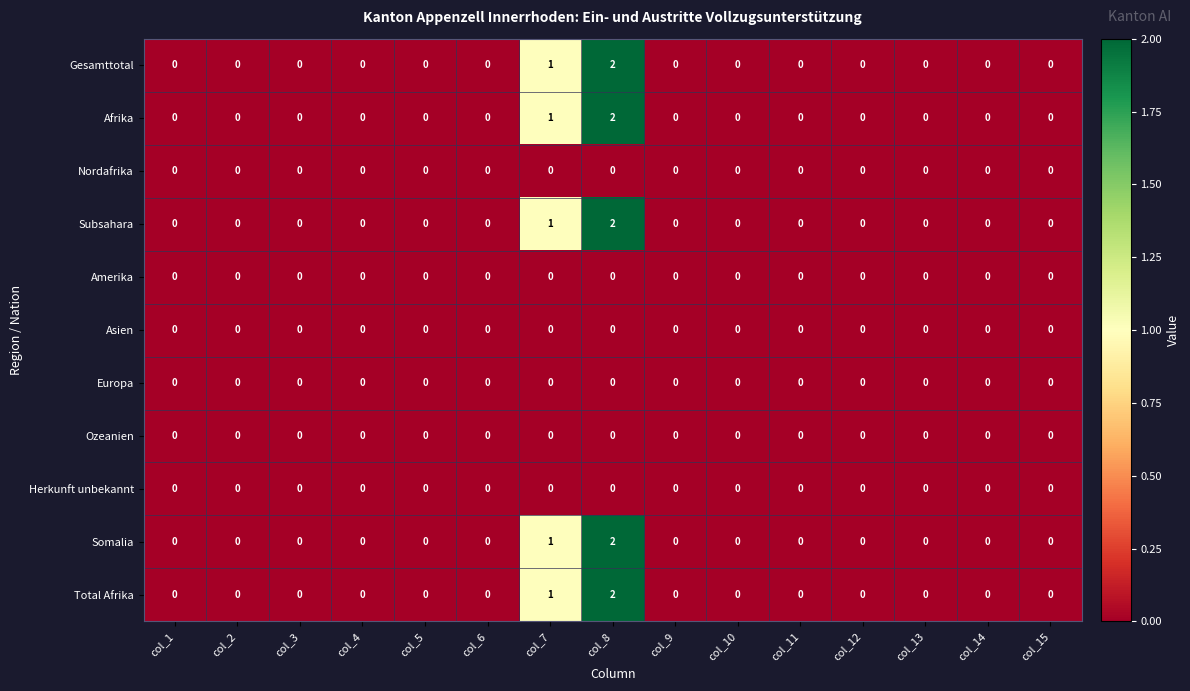

At which category is the sum across all series the highest?

col_8